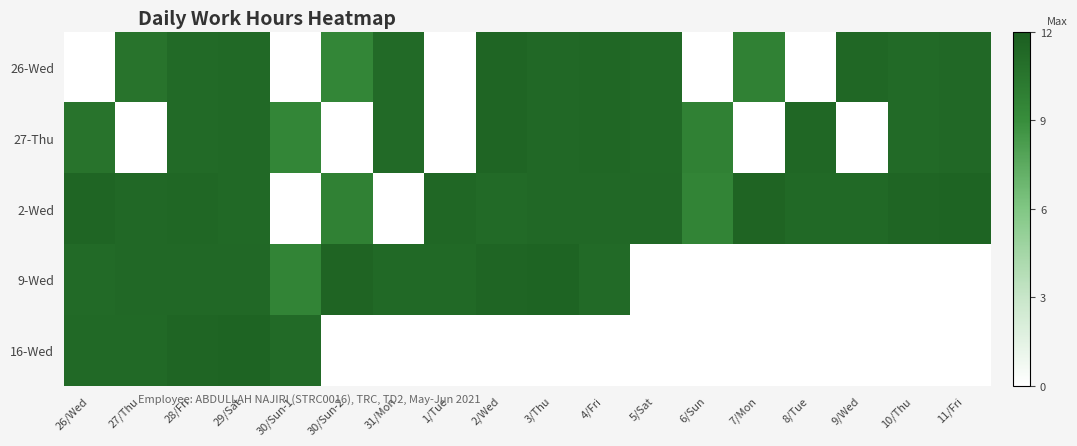

Which series has the largest total across all categories?

2-Wed